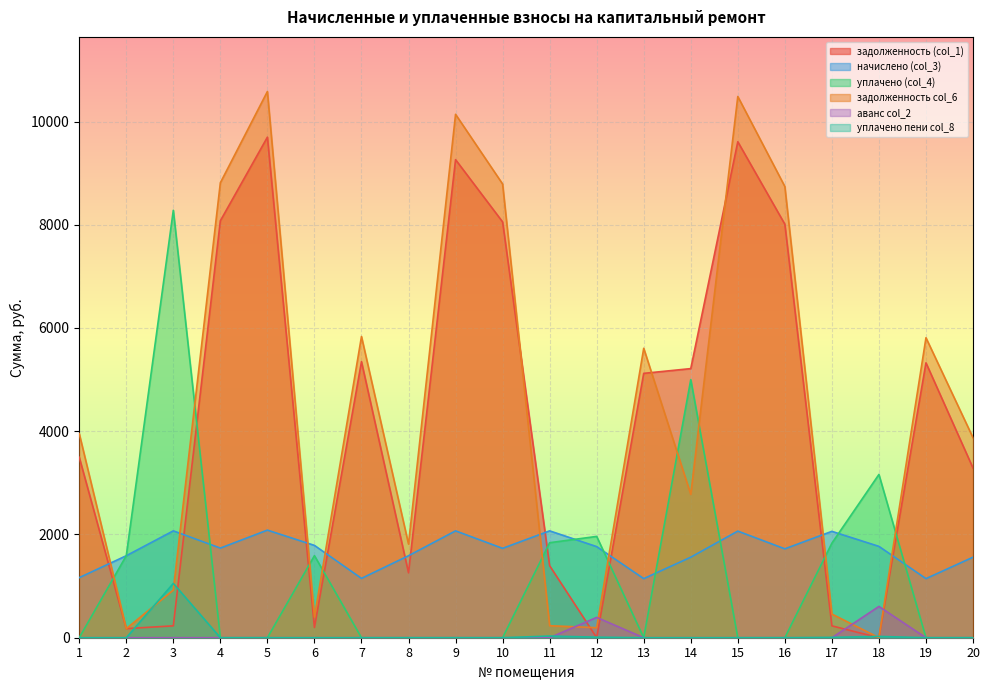

Which series ends up on top after the final intersection of уплачено пени col_8 and задолженность col_6?

задолженность col_6